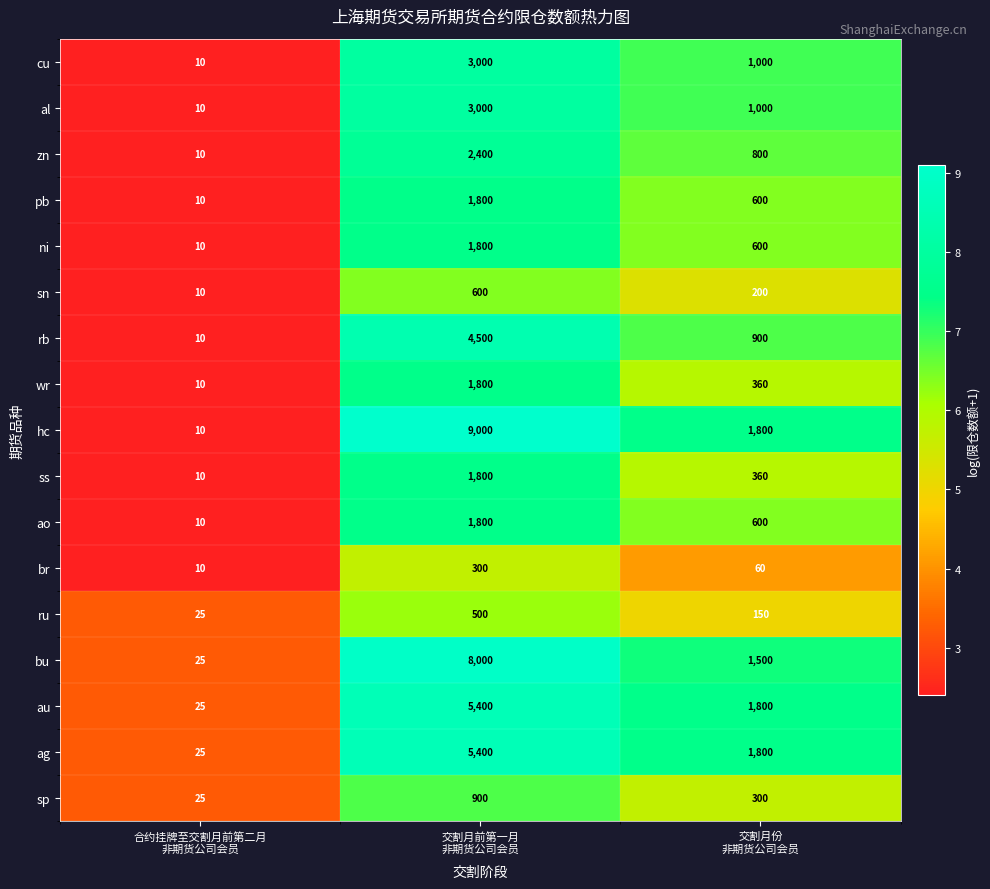

Which series changed the most between 合约挂牌至交割月前第二月
非期货公司会员 and 交割月份
非期货公司会员?

hc